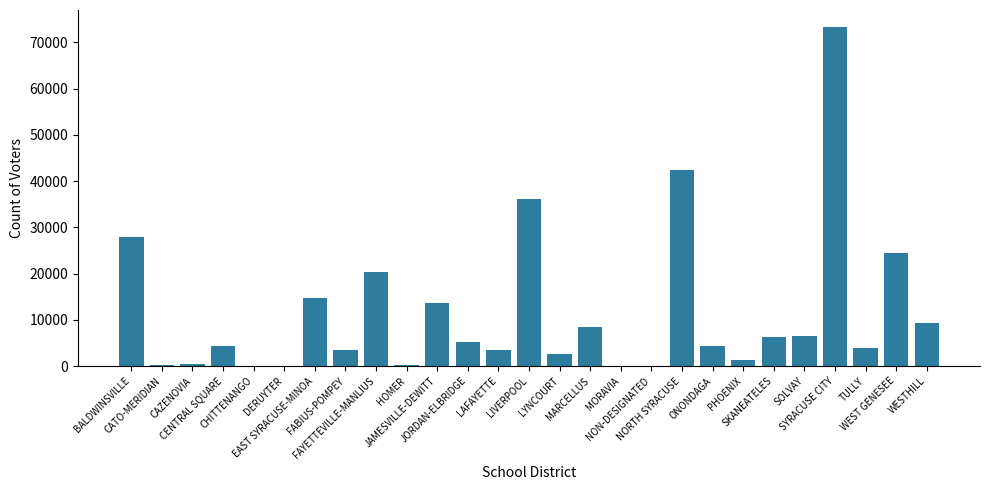

Where is the data nearest to the value 36682?

LIVERPOOL